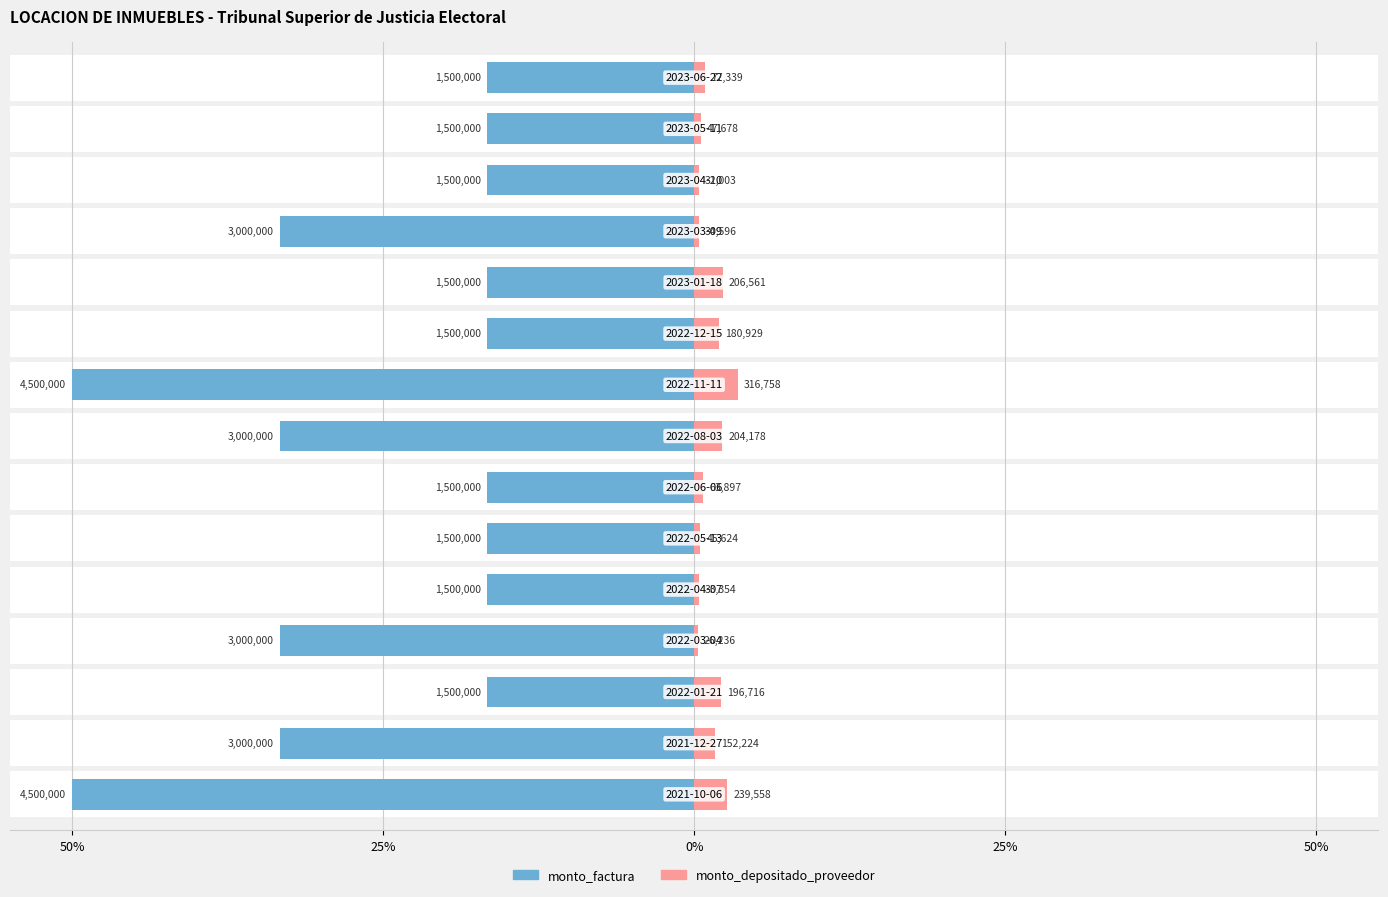

Rank the series at 7 from highest to lowest value.

monto_factura, monto_depositado_proveedor